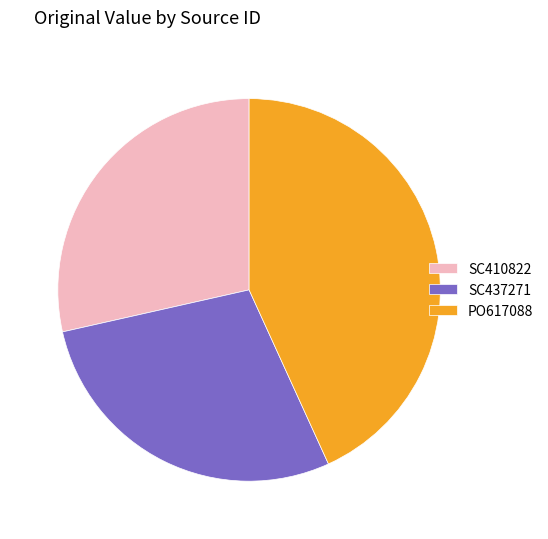

Combined, do SC437271 and SC410822 account for over 50%?

Yes